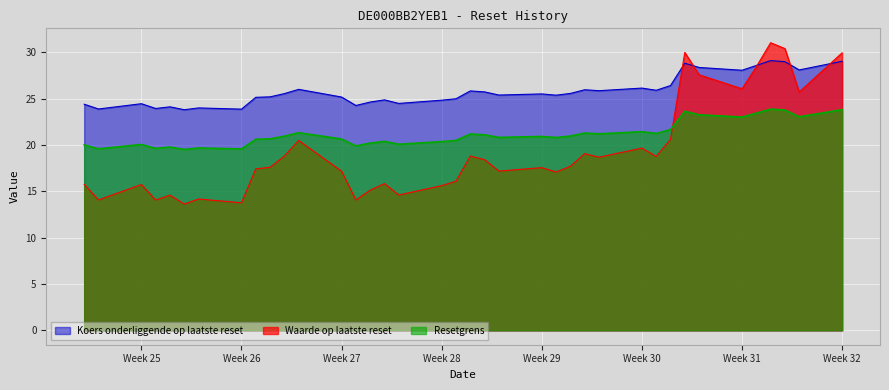

How many lines are shown in the chart?

3